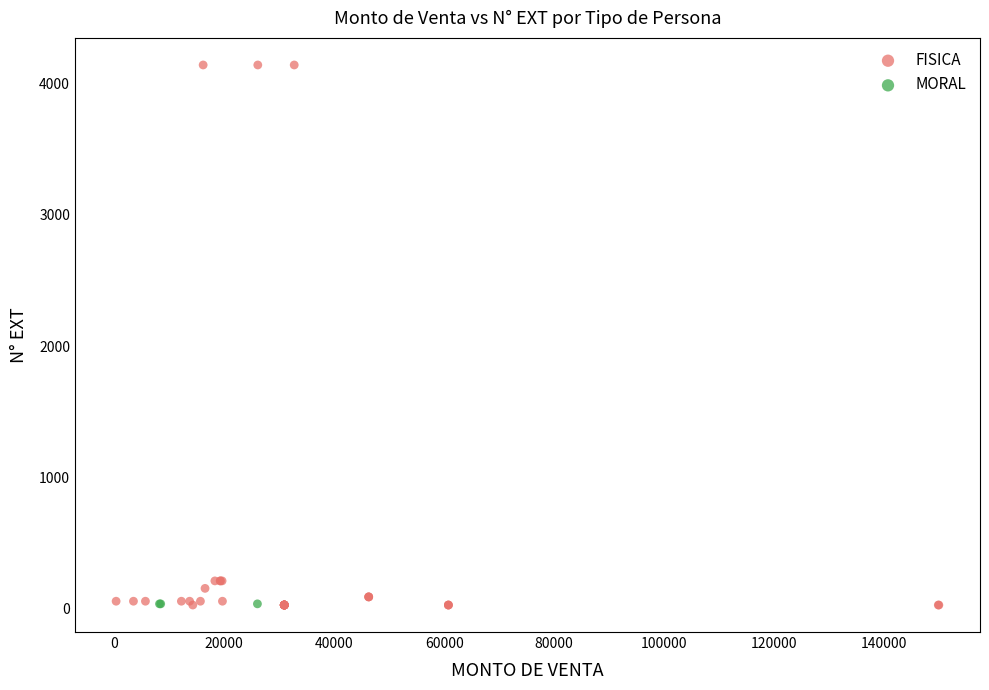

Which series contains the highest Y value?

FISICA